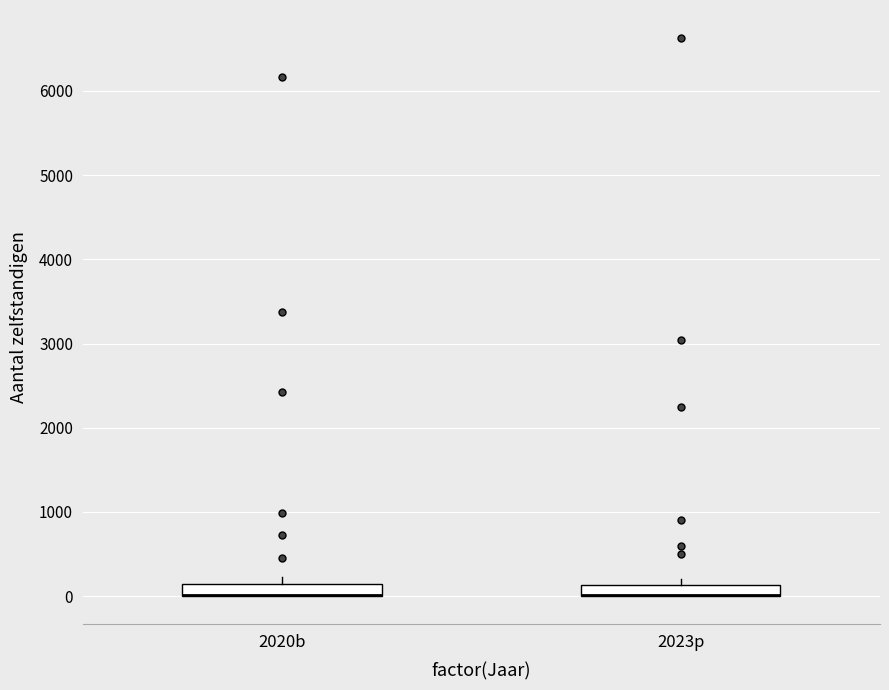

Where is the upper edge of the box for 2023p on the y-axis? The values are not printed on the chart, so give them approximately, as read against the axis.

100